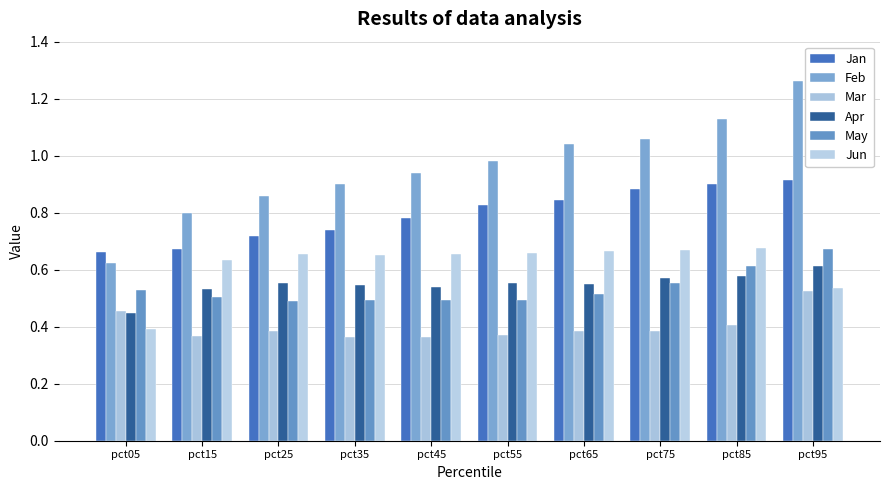

How many bars are there in each group?

6